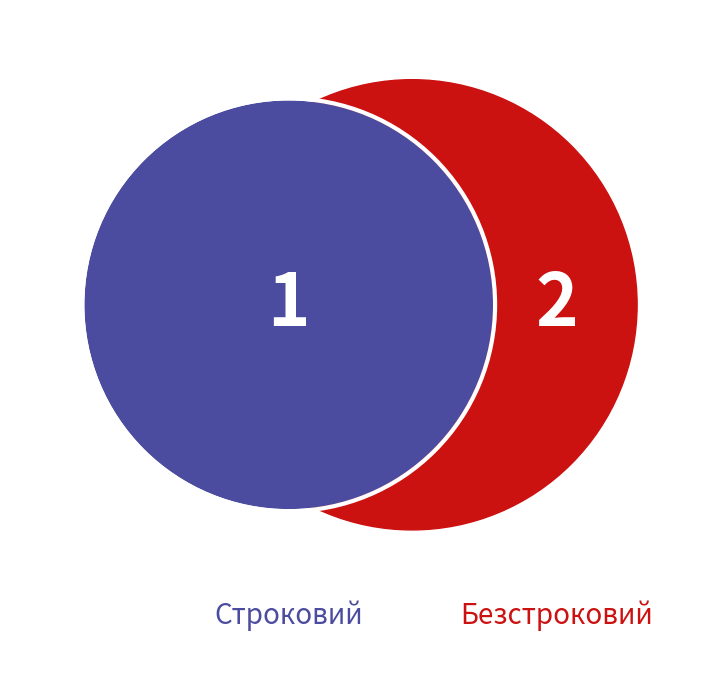

Rank the categories by value from highest to lowest.

Безстроковий, Строковий